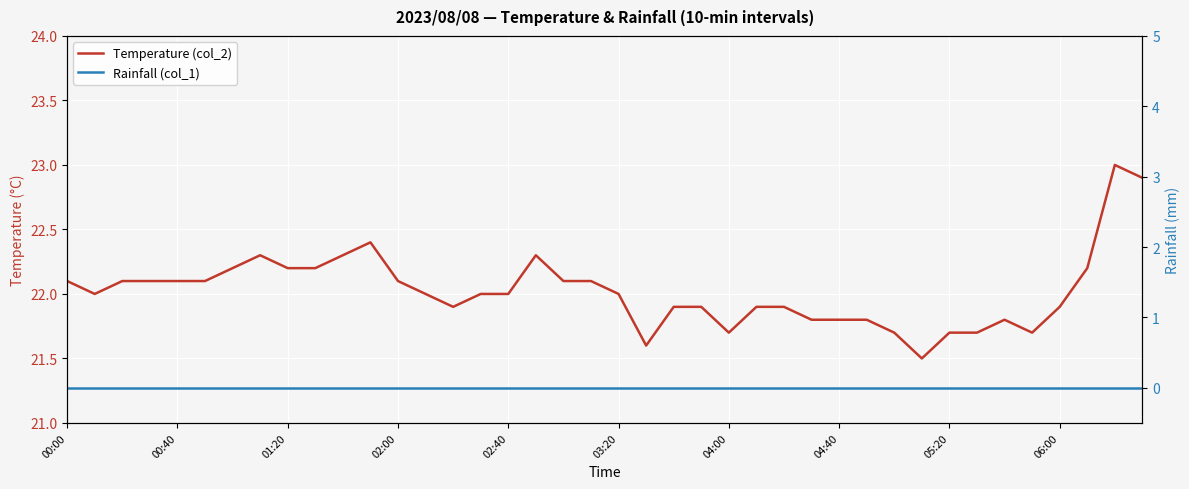

List the labels in order of Rainfall (col_1) value, largest first.

00:00, 00:40, 01:20, 02:00, 02:40, 03:20, 04:00, 04:40, 05:20, 06:00, 10, 11, 12, 13, 14, 15, 16, 17, 18, 19, 20, 21, 22, 23, 24, 25, 26, 27, 28, 29, 30, 31, 32, 33, 34, 35, 36, 37, 38, 39